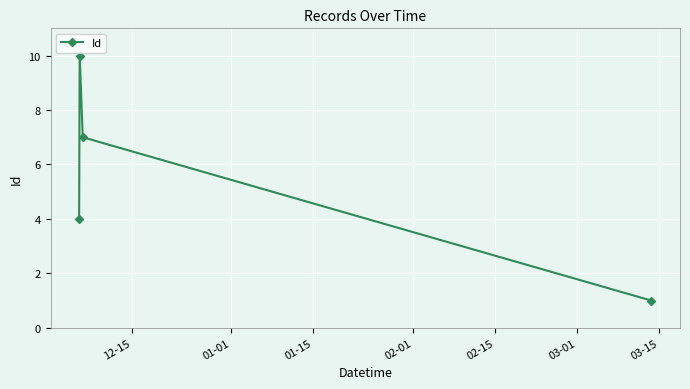

What is the average value?

6